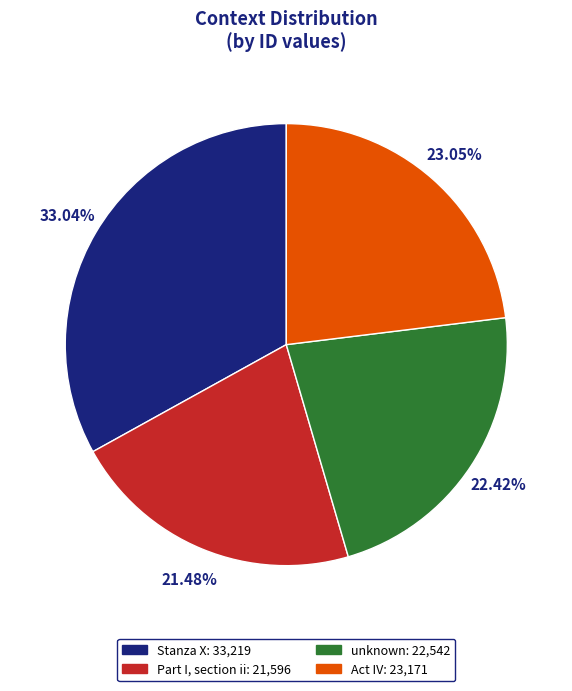

How many slices are in this pie chart?

4